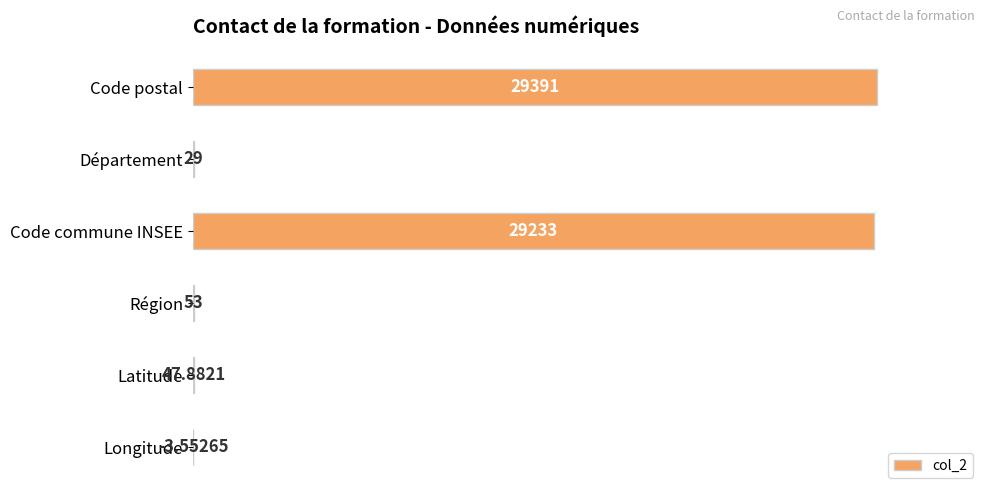

Which label corresponds to the largest value in the chart?

Code postal